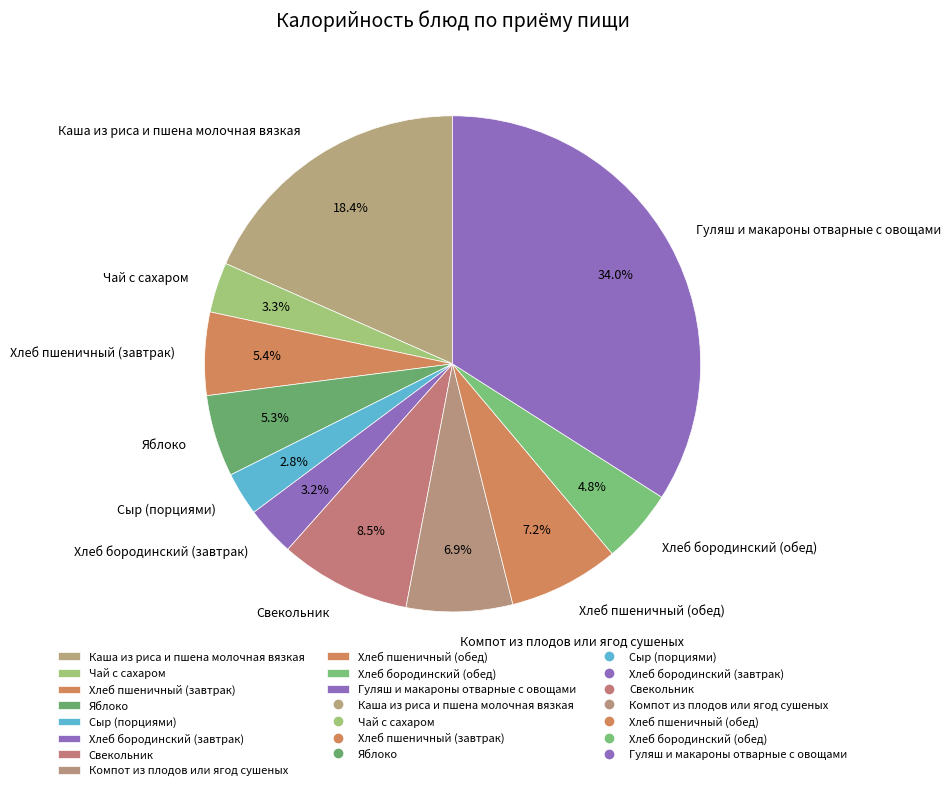

What percentage is the Хлеб бородинский (обед) slice, to the nearest percent?

5%